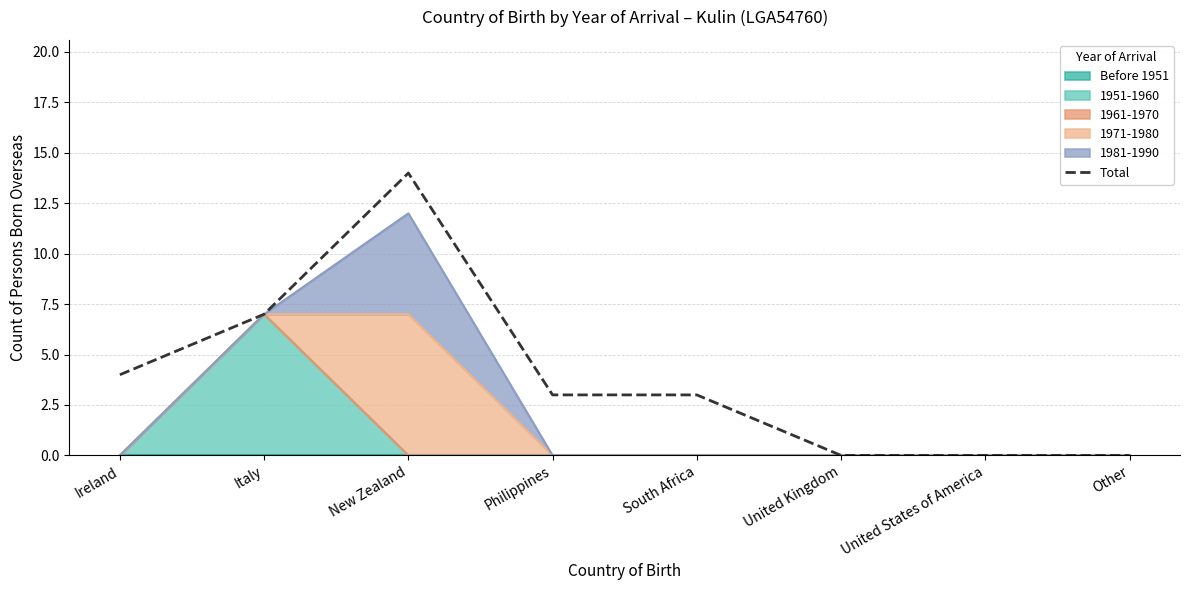

What is the greatest value displayed?

14